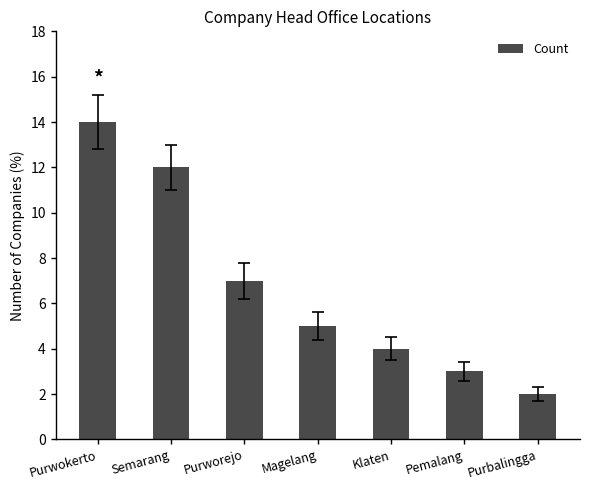

Which has a higher value, Semarang or Purbalingga?

Semarang